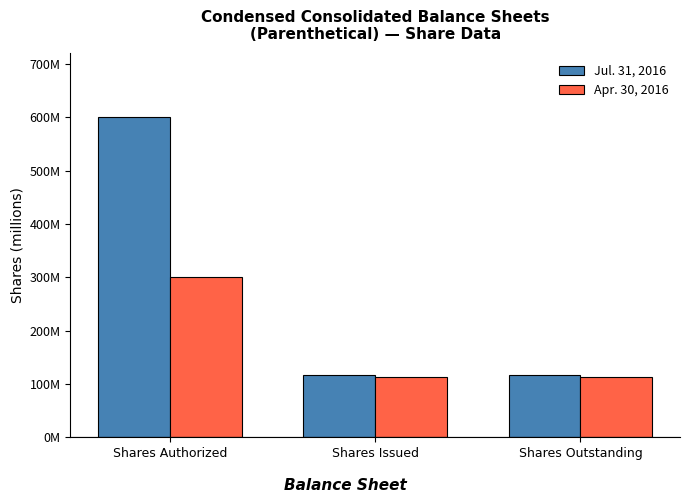

Which has a higher value, Shares Authorized or Shares Issued?

Shares Authorized